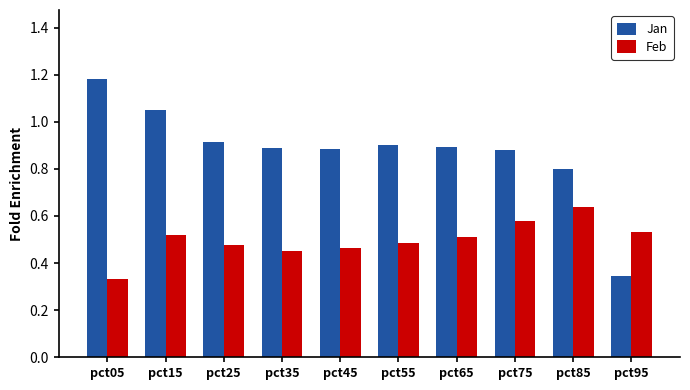

List the series in order of their overall mean, lowest first.

Feb, Jan